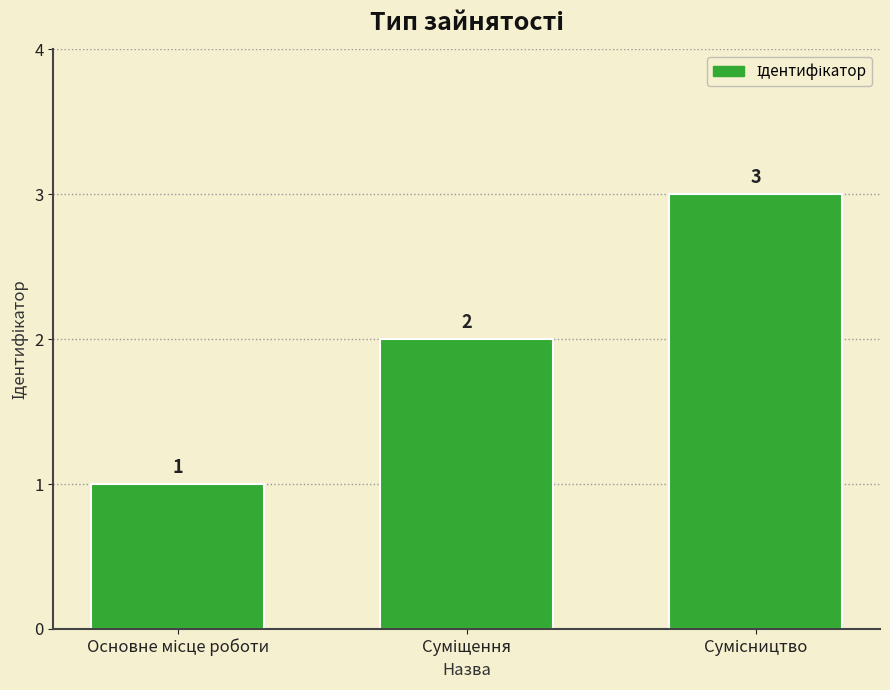

What is the greatest value displayed?

3